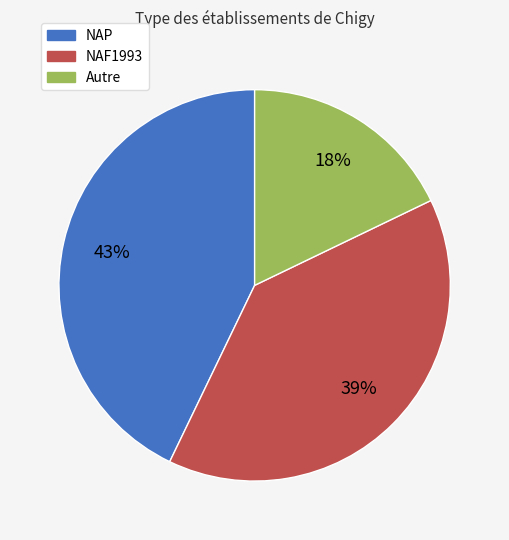

To the nearest percent, what is the difference between the largest and smallest slice percentages?

25%